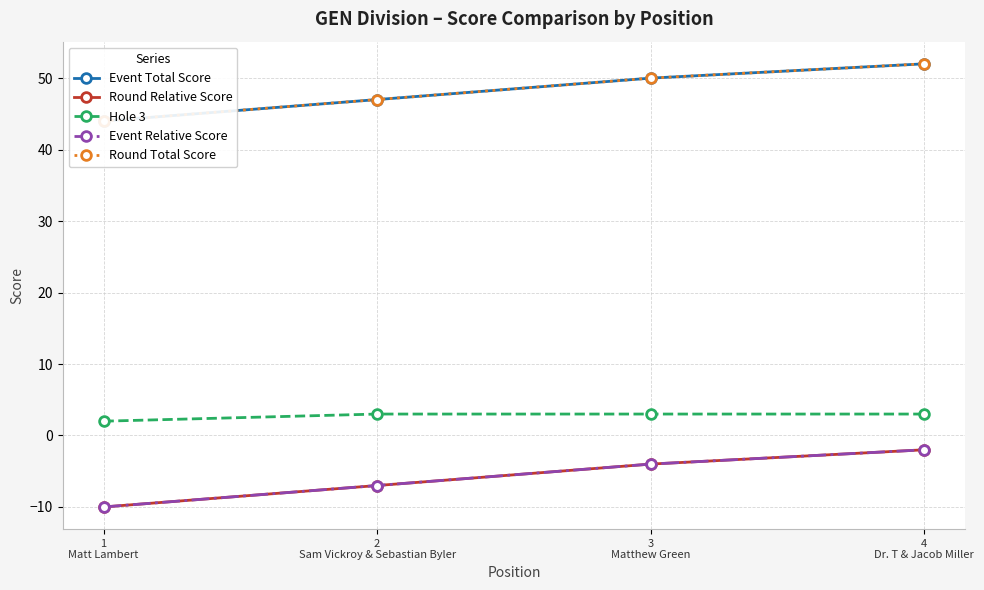

The Hole 3 series shows 4 at 3
Matthew Green. True or false?

False